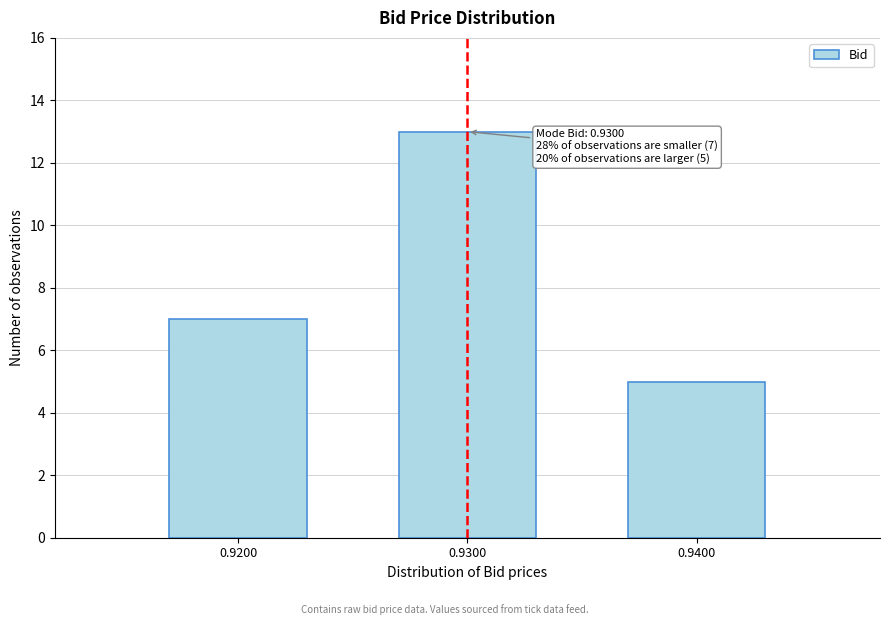

Reading right to left, what are all the values shown in this chart?

0.9400=5	0.9300=13	0.9200=7